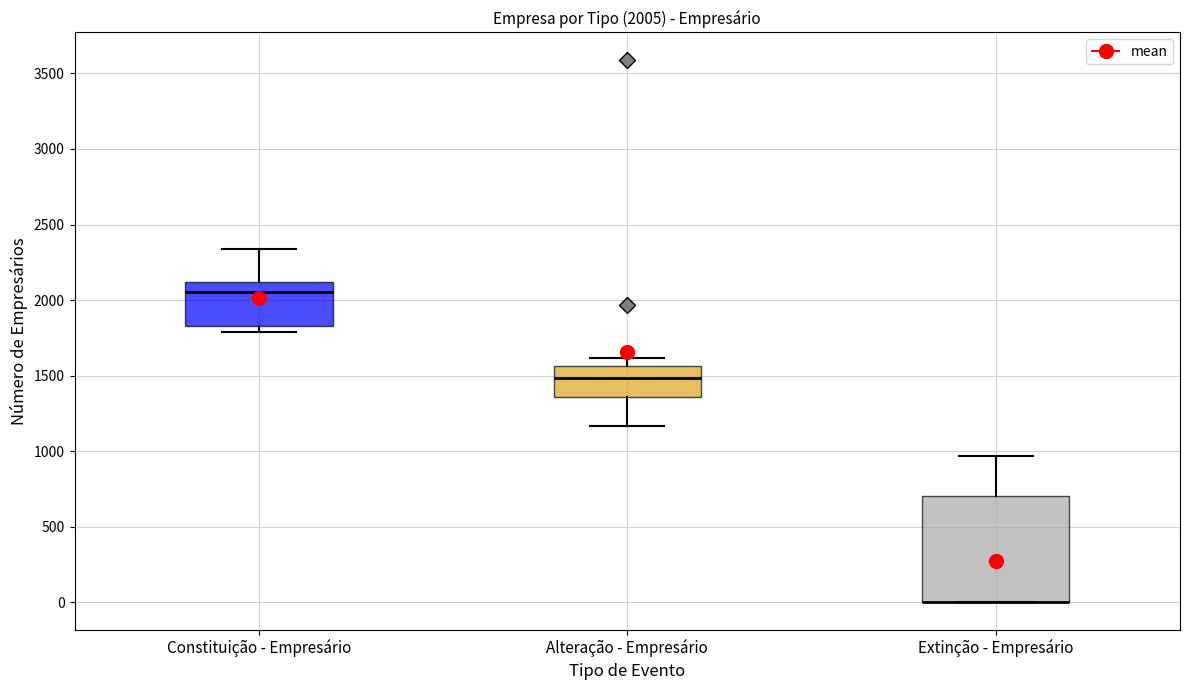

Which box is the tallest, from its lower edge to its upper edge?

Extinção - Empresário